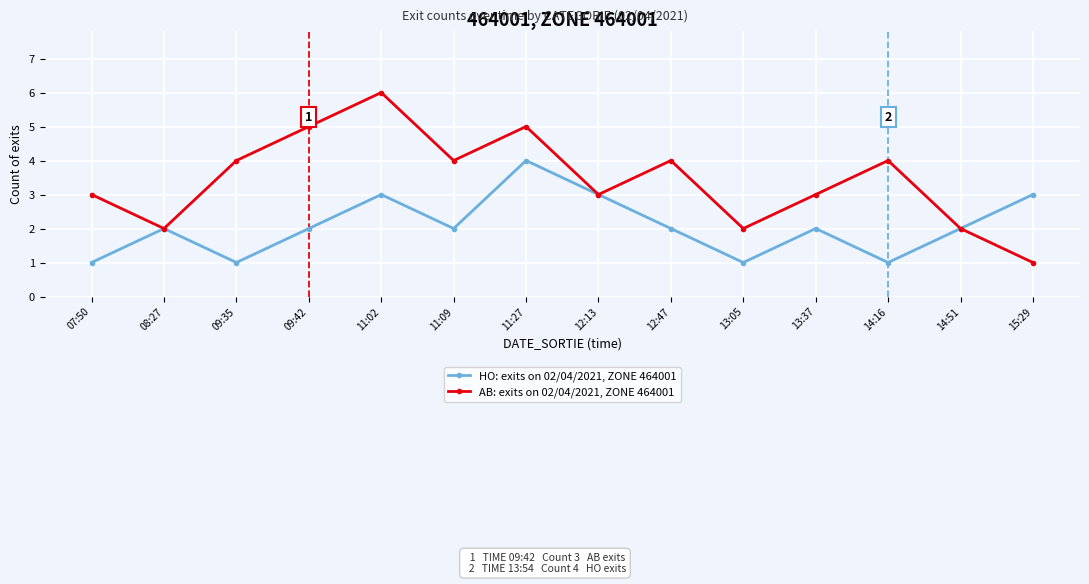

Is it true that AB: exits on 02/04/2021, ZONE 464001 equals 3 at 14:51?

False